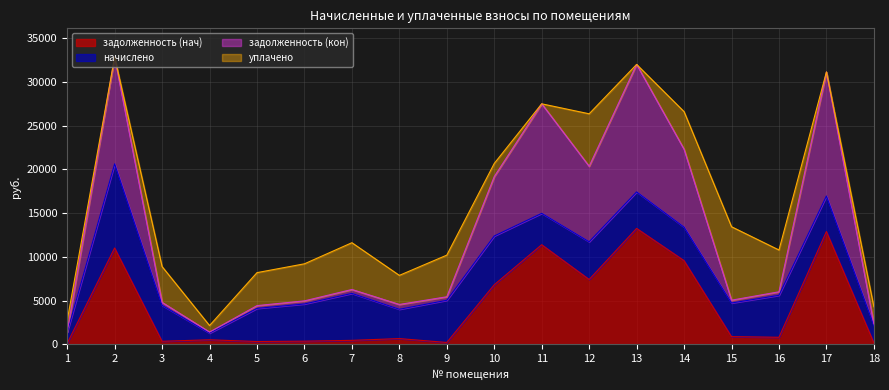

What is the difference between the maximum and minimum values in the задолженность (нач) series?

13136.0